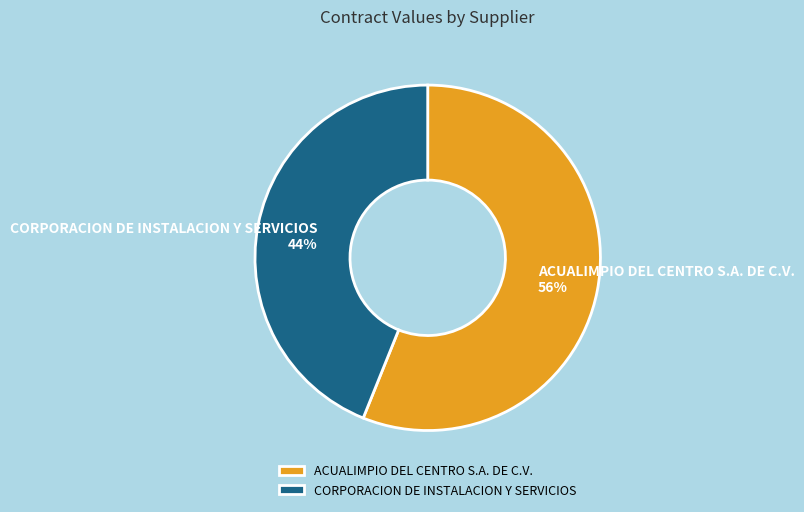

True or false: CORPORACION DE INSTALACION Y SERVICIOS accounts for 44% of the total.

True